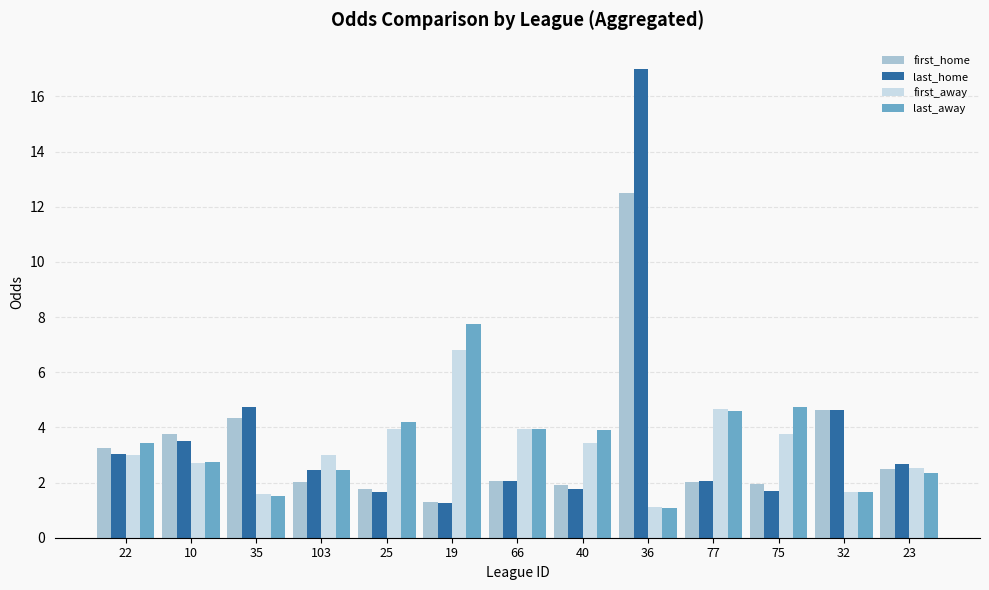

What is the label of the 4th bar from the left?

103